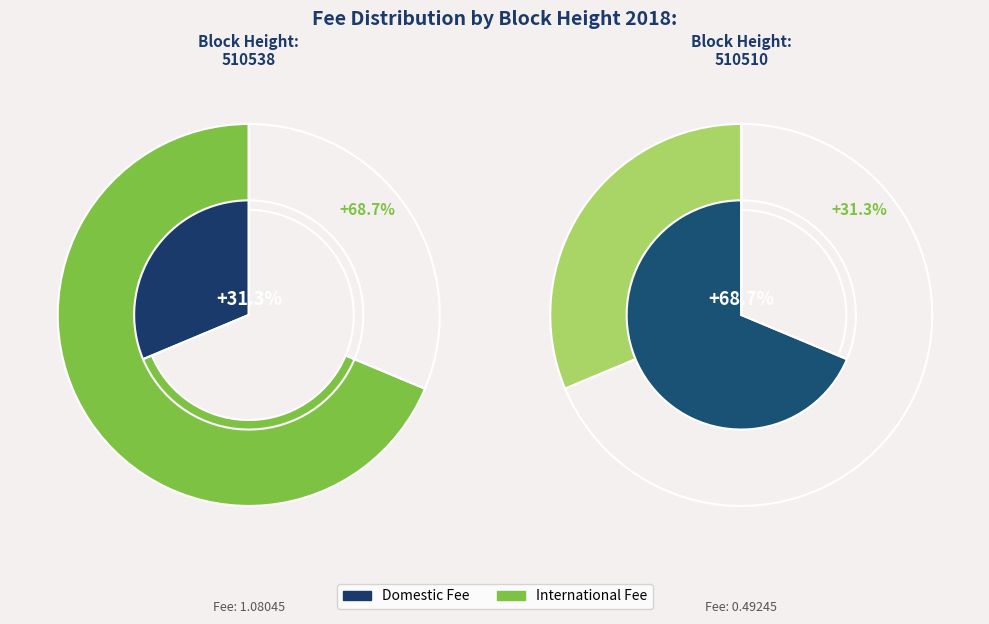

Which slice is the smallest?

510510